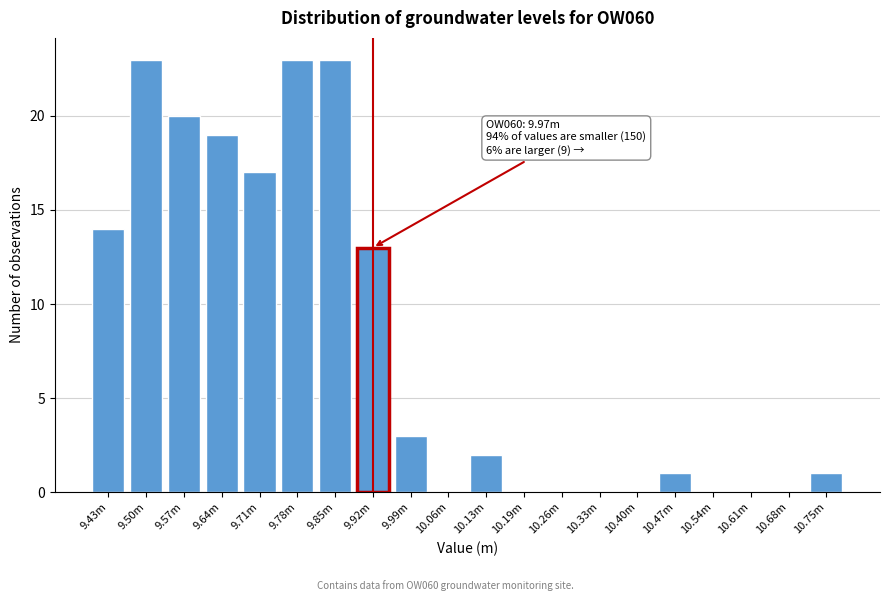

What is the maximum value shown in the chart?

23